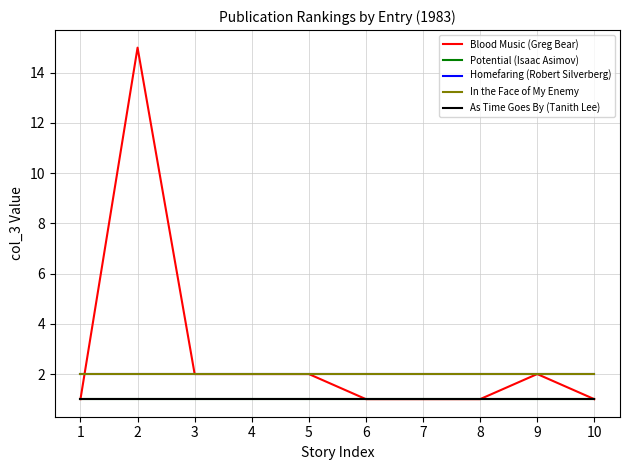

Does the chart display data point markers on the line(s)?

No